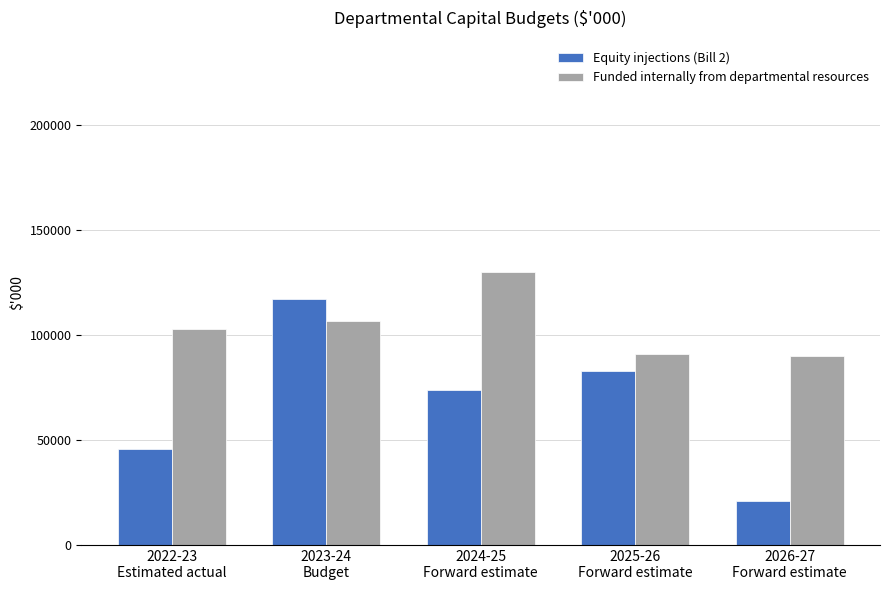

How many data points does each series have?

5